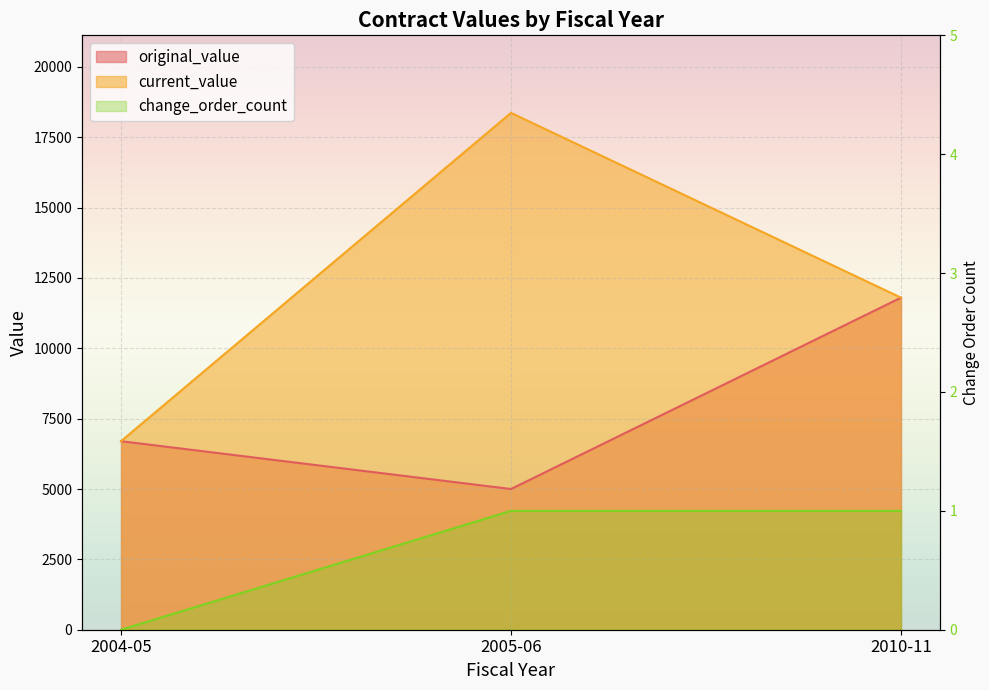

Rank the series by their average value, from lowest to highest.

change_order_count, original_value, current_value